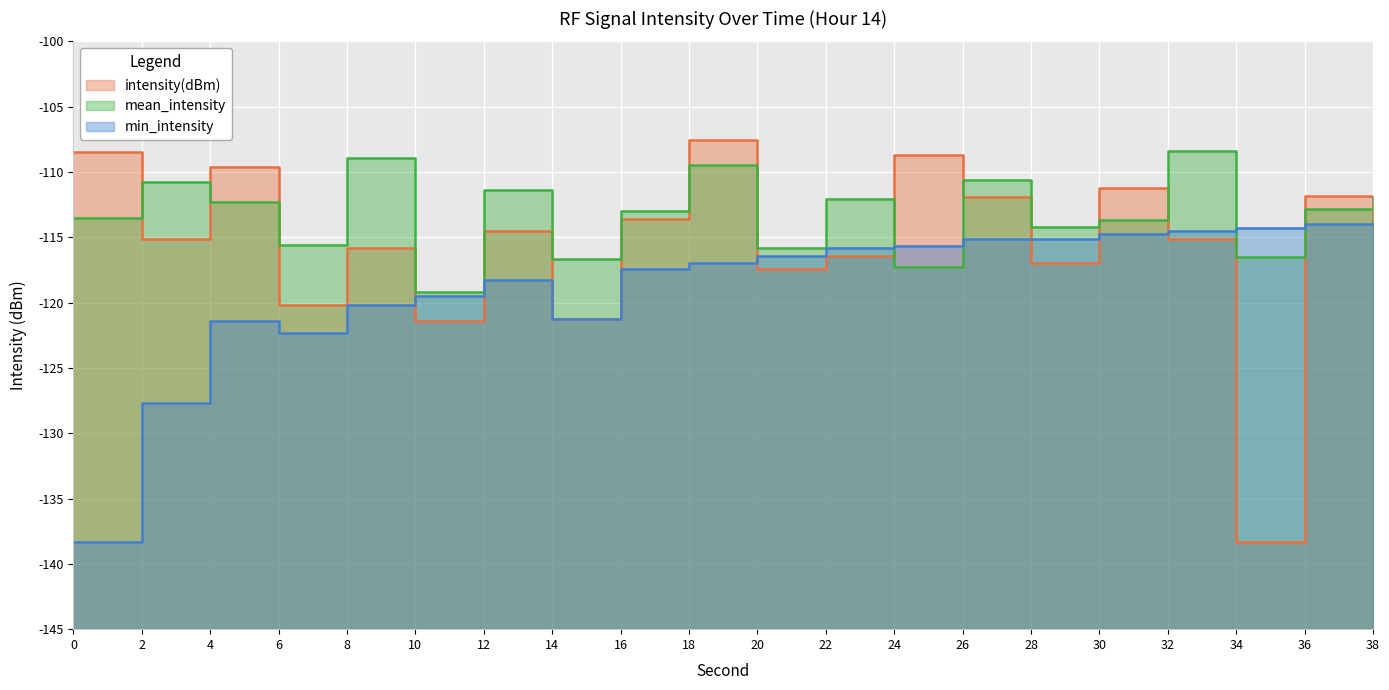

Which series changed the most between 10 and 20?

intensity(dBm)